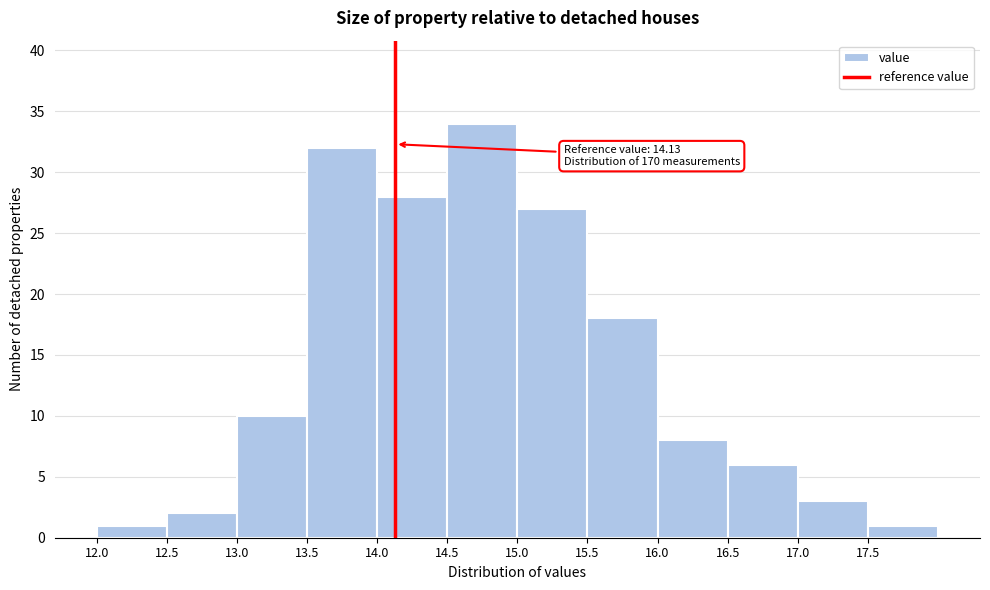

Which range on the x-axis has the tallest bar?

14.5 to 15.0